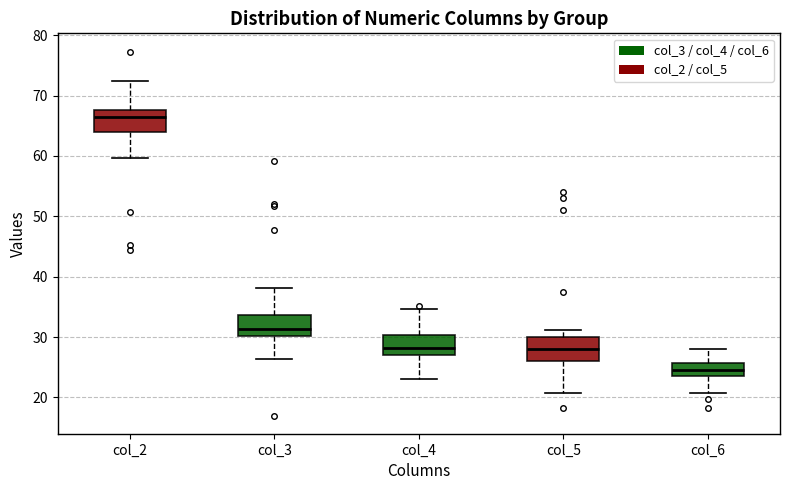

Reading left to right, transcribe this box plot: for each box, give where its median line is, the range the box spans, and where its two whiskers end, as read against the y-axis. The values are not printed on the chart, so give them approximately, as read against the axis.

col_2: median 66, box 64 to 68, whiskers 60 to 72
col_3: median 31, box 30 to 34, whiskers 26 to 38
col_4: median 28, box 27 to 30, whiskers 23 to 35
col_5: median 28, box 26 to 30, whiskers 21 to 31
col_6: median 25, box 24 to 26, whiskers 21 to 28